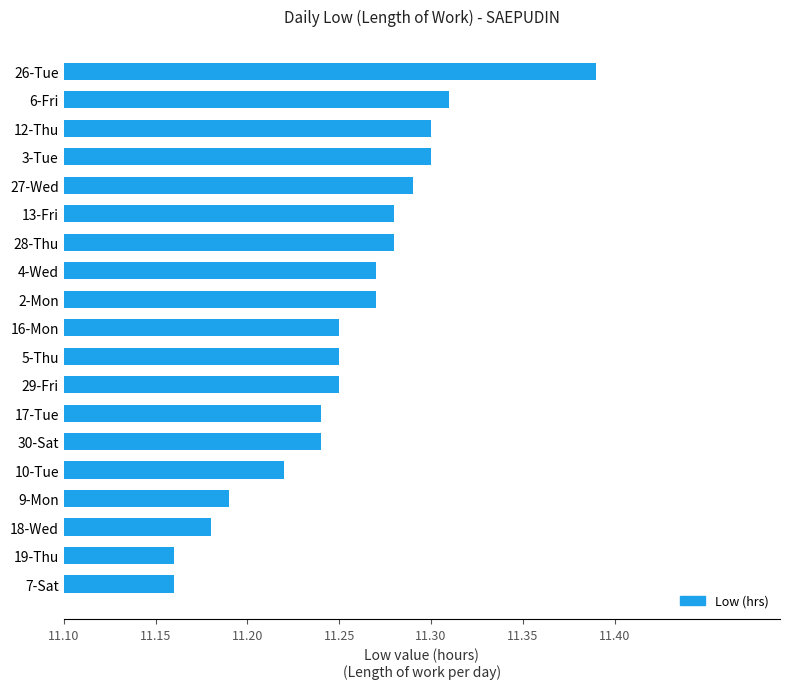

How many data points does each series have?

19